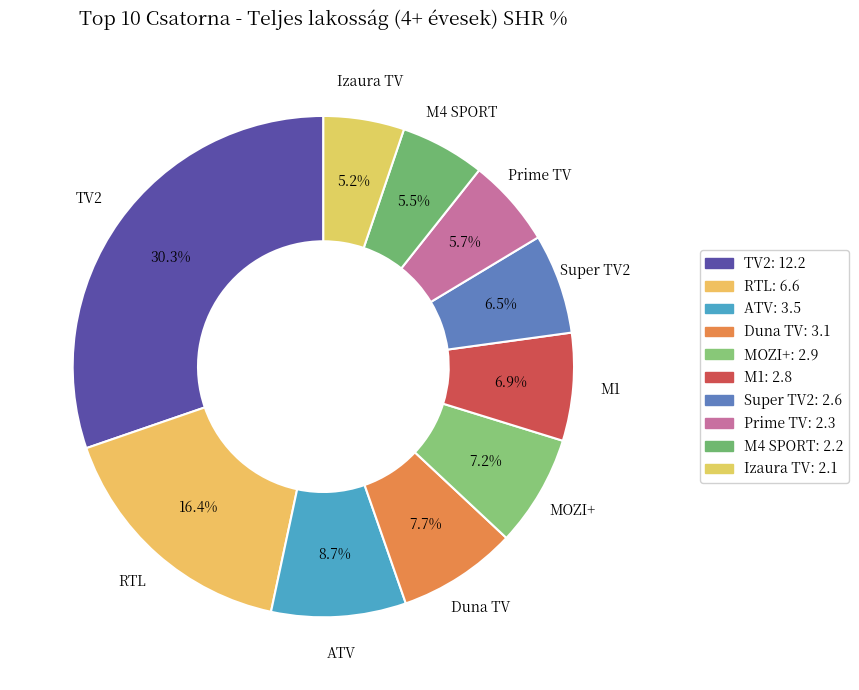

How many slices are in this pie chart?

10